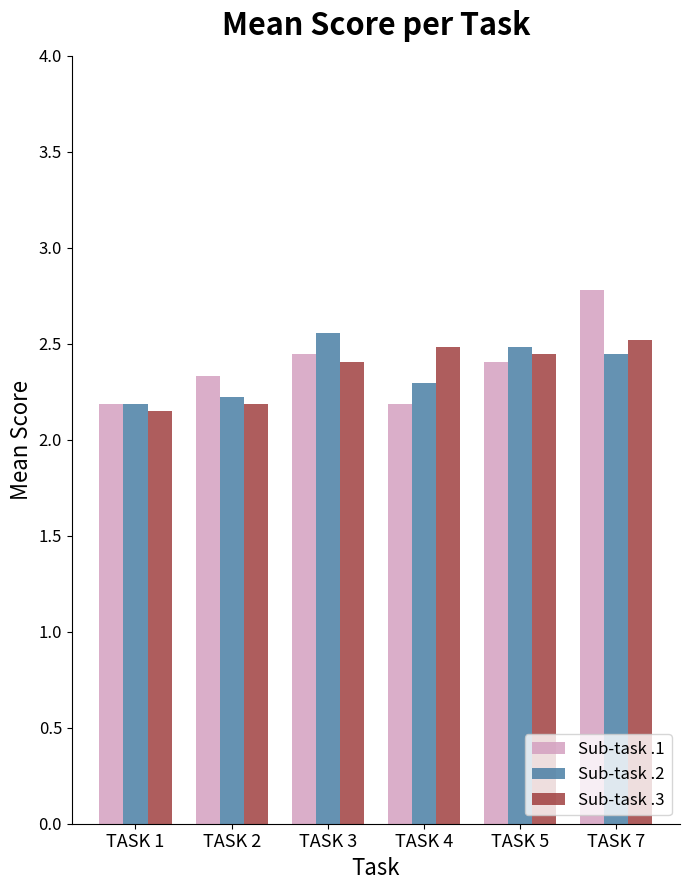

At which category is the sum across all series the highest?

TASK 7